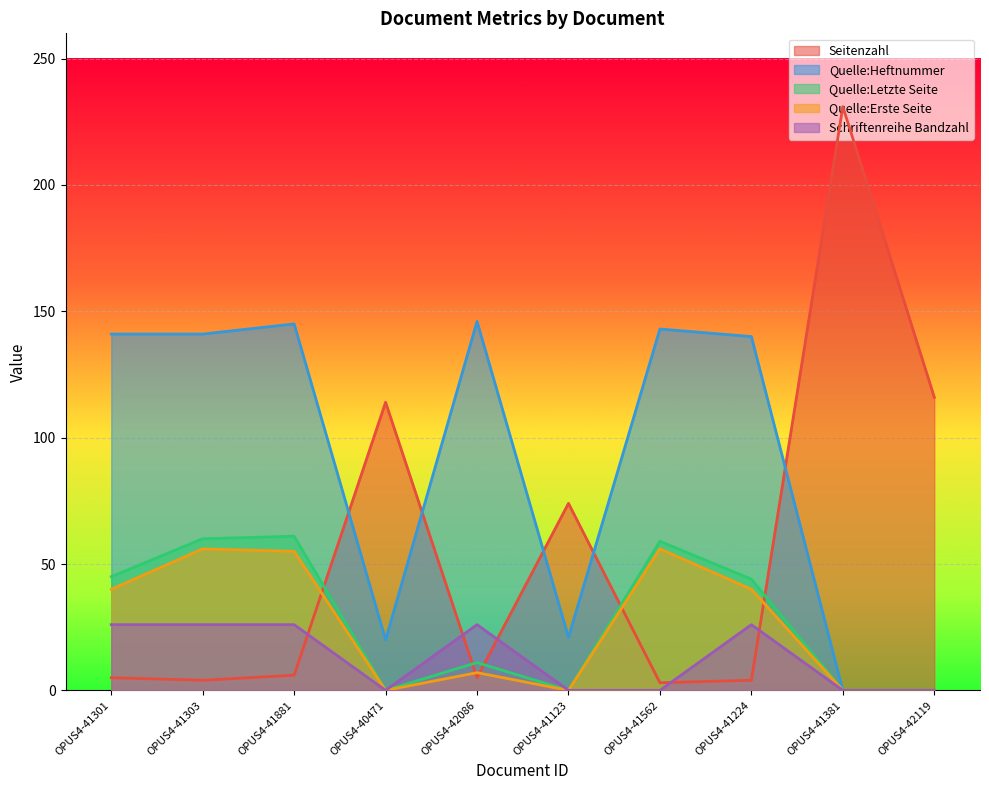

Reading right to left, what are all the values shown in this chart?

Seitenzahl: 116	231	4	3	74	5	114	6	4	5
Quelle:Heftnummer: 0	0	140	143	21	146	20	145	141	141
Quelle:Letzte Seite: 0	0	44	59	0	11	0	61	60	45
Quelle:Erste Seite: 0	0	40	56	0	7	0	55	56	40
Schriftenreihe Bandzahl: 0	0	26	0	0	26	0	26	26	26